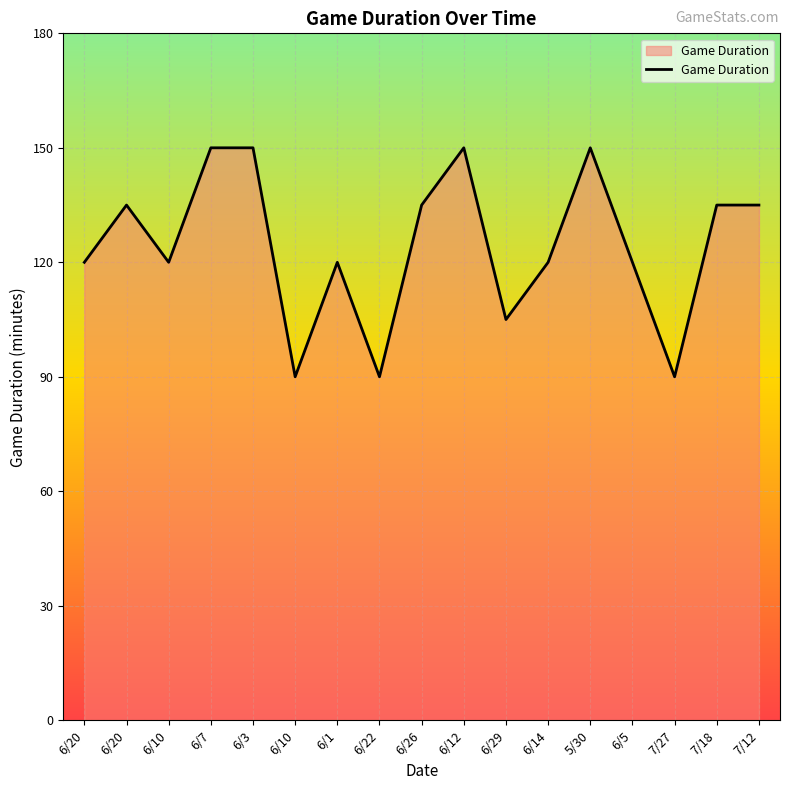

At which category does the data reach its first local peak?

6/20